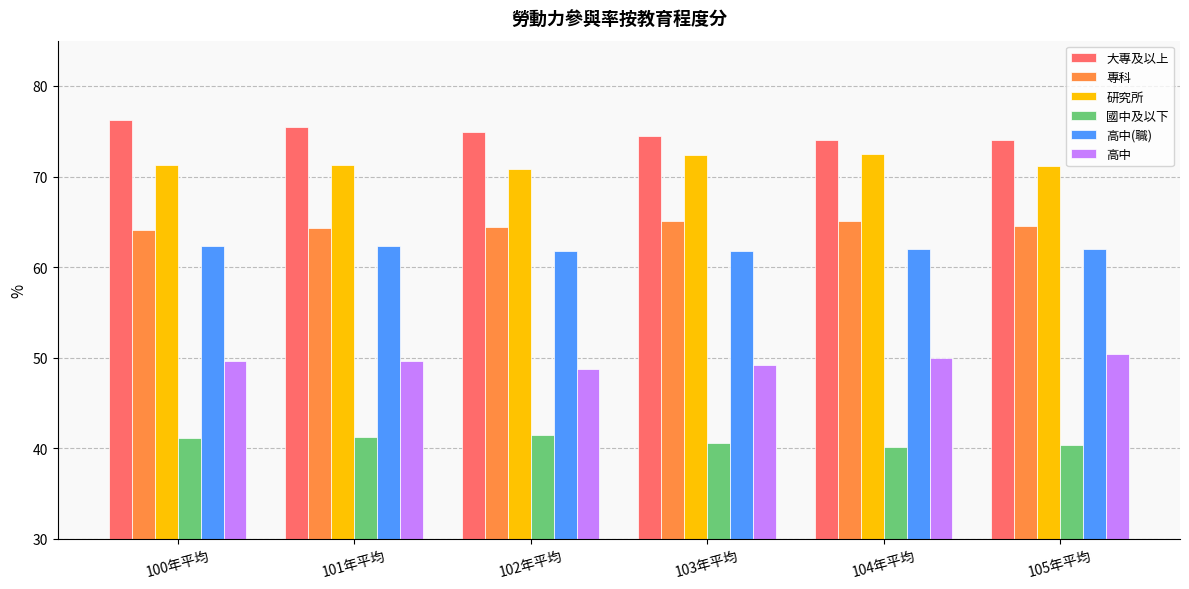

Rank the series by their maximum value, from lowest to highest.

國中及以下, 高中, 高中(職), 專科, 研究所, 大專及以上